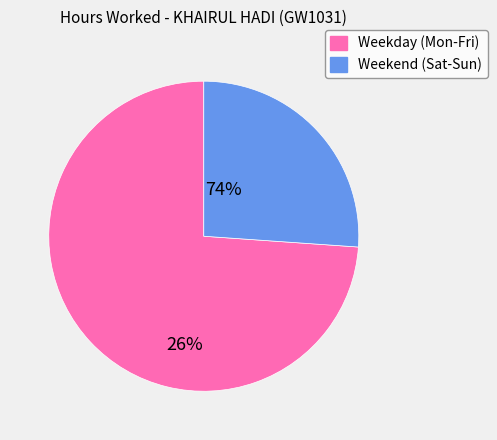

Rank the categories by value from lowest to highest.

Weekend (Sat-Sun), Weekday (Mon-Fri)